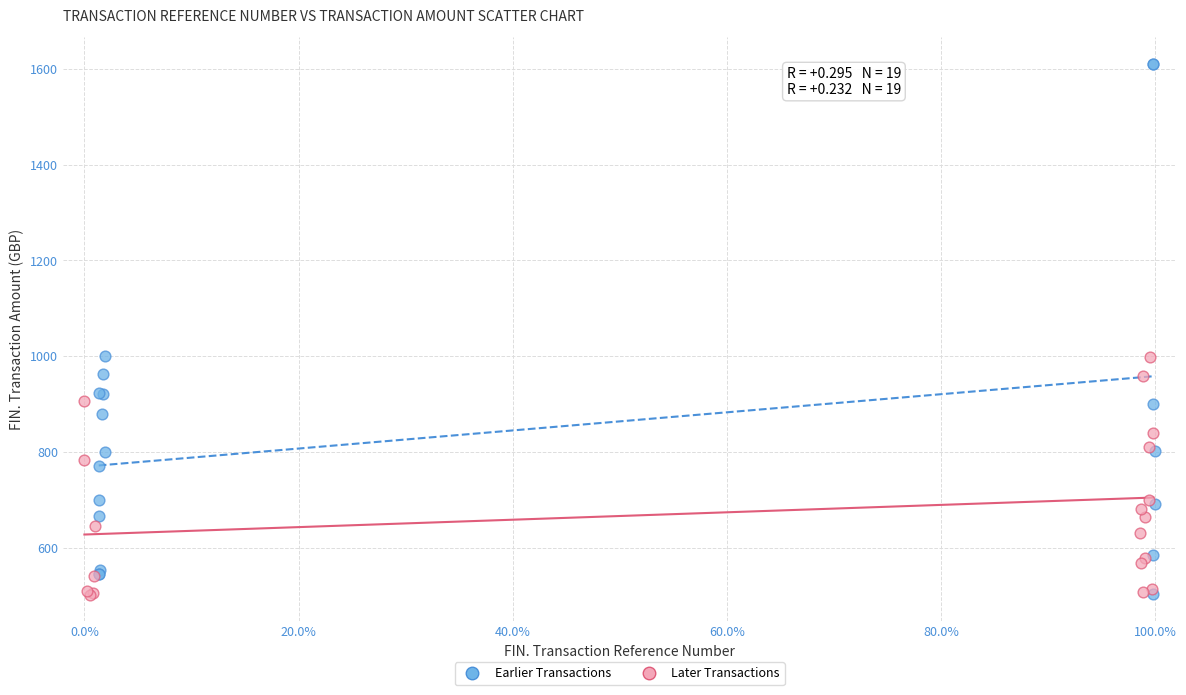

Which series contains the highest Y value?

Earlier Transactions